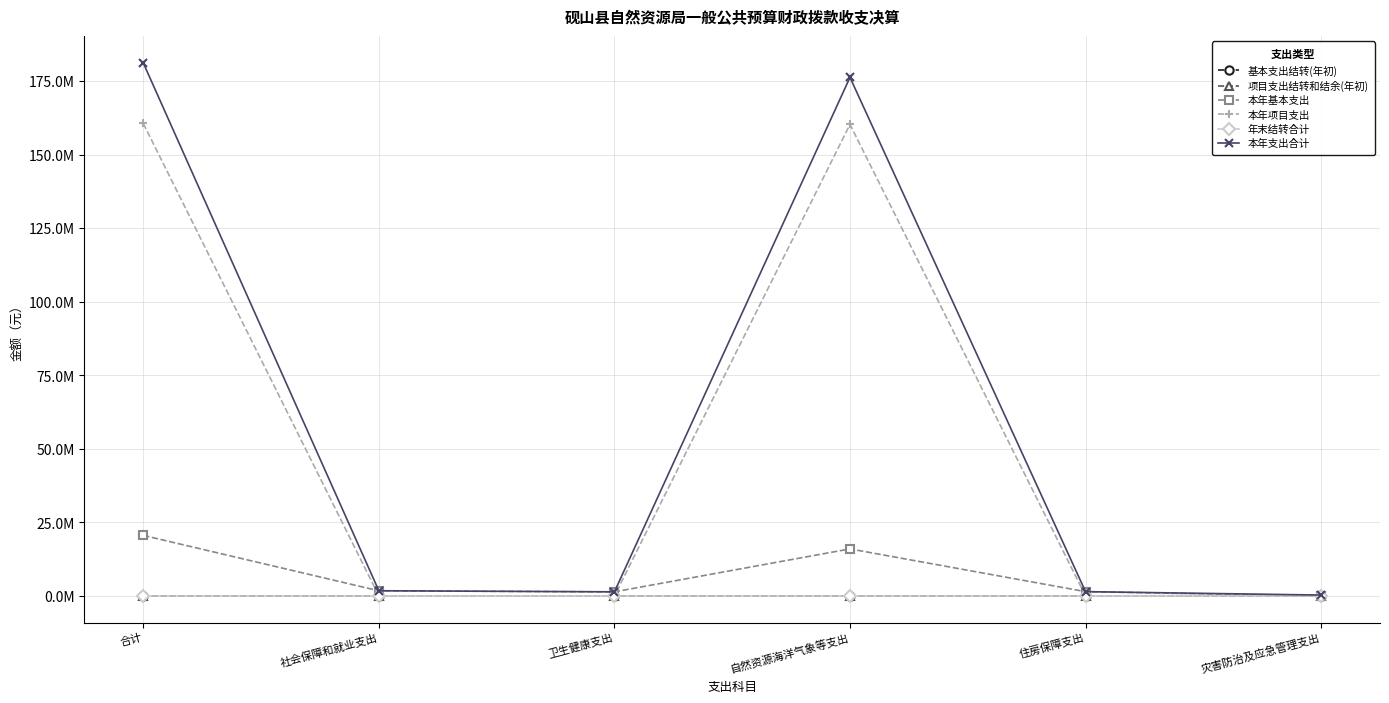

Reading left to right, what are all the values shown in this chart?

基本支出结转(年初): 合计=0.0	社会保障和就业支出=0.0	卫生健康支出=0.0	自然资源海洋气象等支出=0.0	住房保障支出=0.0	灾害防治及应急管理支出=0.0
项目支出结转和结余(年初): 合计=0.0	社会保障和就业支出=0.0	卫生健康支出=0.0	自然资源海洋气象等支出=0.0	住房保障支出=0.0	灾害防治及应急管理支出=0.0
本年基本支出: 合计=20589659.2	社会保障和就业支出=1745351.2	卫生健康支出=1393128.1	自然资源海洋气象等支出=15992628.8	住房保障支出=1458551.0	灾害防治及应急管理支出=0.0
本年项目支出: 合计=160677347.0	社会保障和就业支出=19532.0	卫生健康支出=0.0	自然资源海洋气象等支出=160362815.0	住房保障支出=0.0	灾害防治及应急管理支出=295000.0
年末结转合计: 合计=0.0	社会保障和就业支出=0.0	卫生健康支出=0.0	自然资源海洋气象等支出=0.0	住房保障支出=0.0	灾害防治及应急管理支出=0.0
本年支出合计: 合计=181267006.2	社会保障和就业支出=1764883.2	卫生健康支出=1393128.1	自然资源海洋气象等支出=176355443.8	住房保障支出=1458551.0	灾害防治及应急管理支出=295000.0